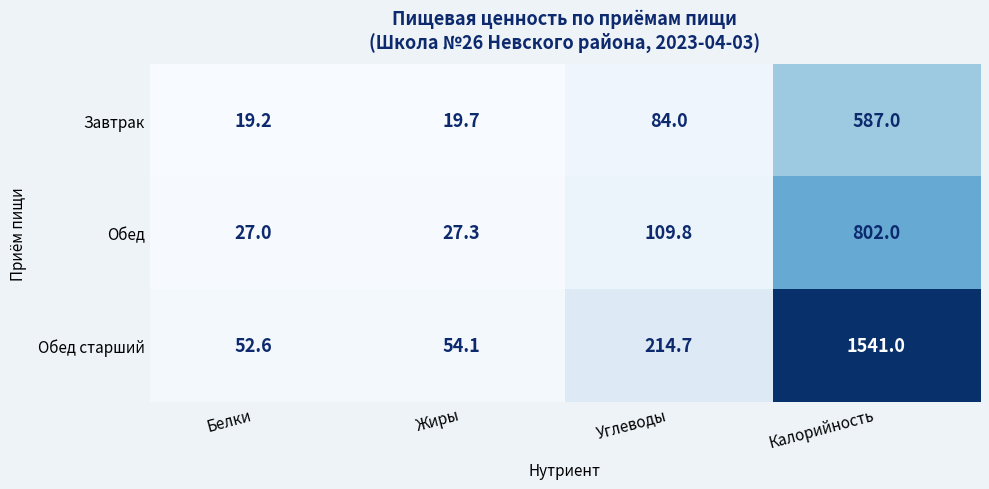

What value does the Обед series have at Жиры?

27.3